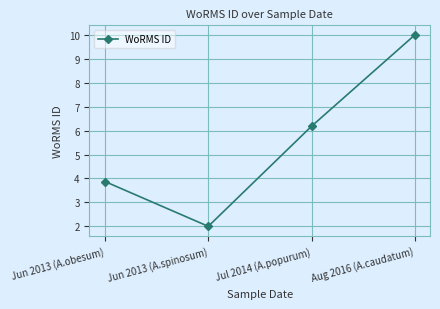

Where is the first local minimum?

Jun 2013 (A.spinosum)